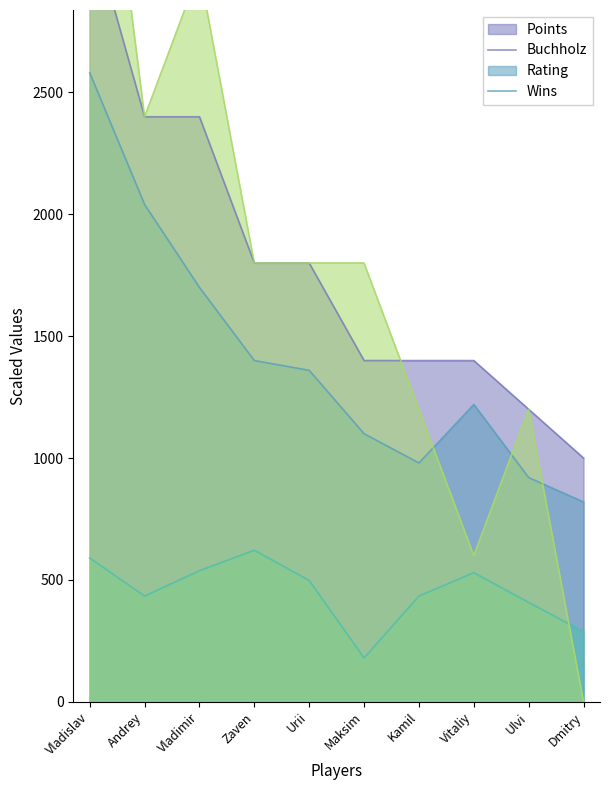

What is the difference between the maximum and second lowest values in the Points series?

2000